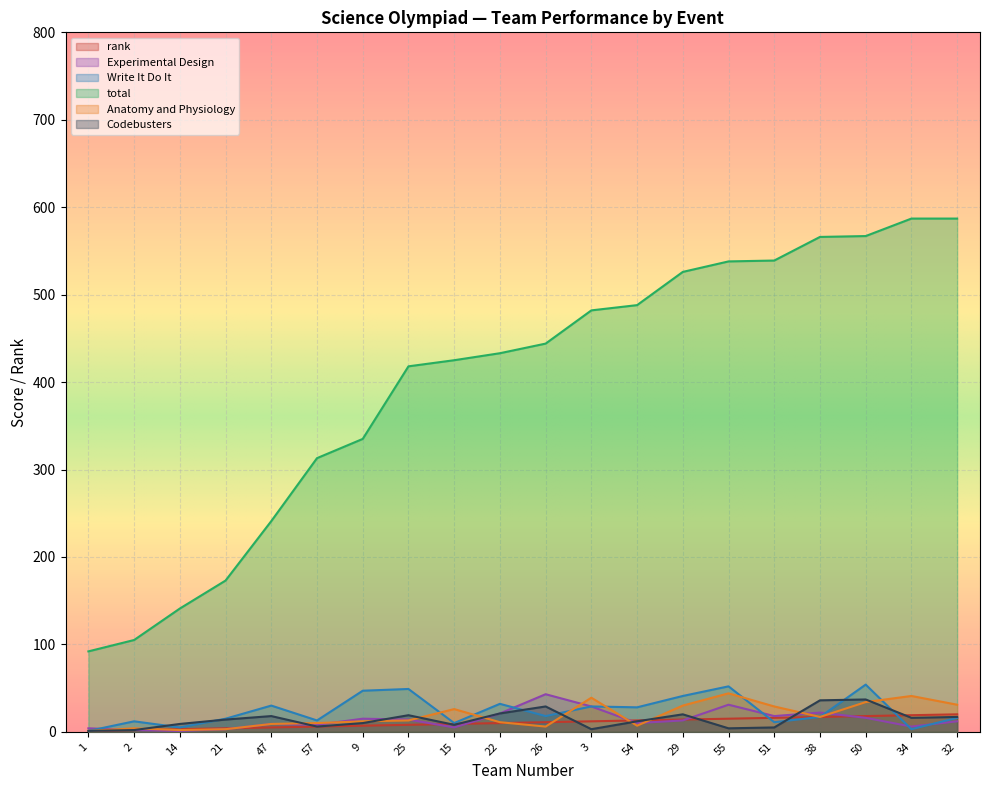

Reading left to right, extract all data points from this chart.

rank: 1=1	2=2	14=3	21=4	47=5	57=6	9=7	25=8	15=9	22=10	26=11	3=12	54=13	29=14	55=15	51=16	38=17	50=18	34=19	32=20
Experimental Design: 1=4	2=2	14=1	21=3	47=9	57=8	9=15	25=14	15=5	22=21	26=43	3=29	54=10	29=13	55=31	51=18	38=22	50=16	34=6	32=12
Write It Do It: 1=1	2=12	14=5	21=15	47=30	57=13	9=47	25=49	15=10	22=32	26=18	3=29	54=28	29=41	55=52	51=11	38=17	50=54	34=3	32=16
total: 1=92	2=105	14=141	21=173	47=241	57=313	9=335	25=418	15=425	22=433	26=444	3=482	54=488	29=526	55=538	51=539	38=566	50=567	34=587	32=587
Anatomy and Physiology: 1=1	2=4	14=2	21=3	47=9	57=10	9=12	25=13	15=26	22=11	26=6	3=39	54=7	29=30	55=44	51=29	38=17	50=34	34=41	32=31
Codebusters: 1=1	2=2	14=9	21=14	47=18	57=6	9=10	25=19	15=8	22=21	26=29	3=3	54=12	29=20	55=4	51=5	38=36	50=37	34=16	32=17